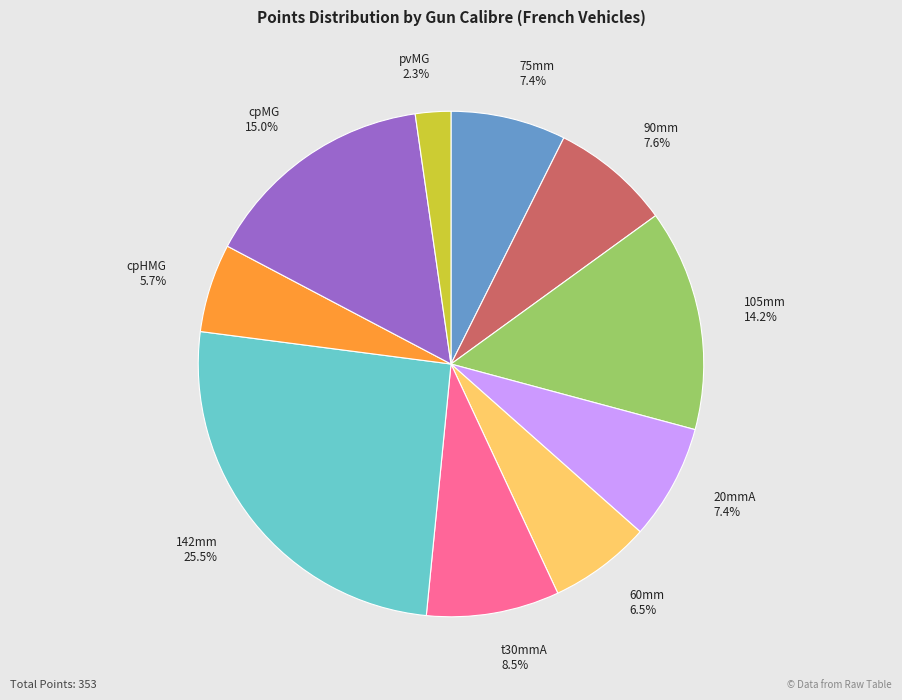

What is the ratio of the value at 90mm to the value at 75mm?

1.0